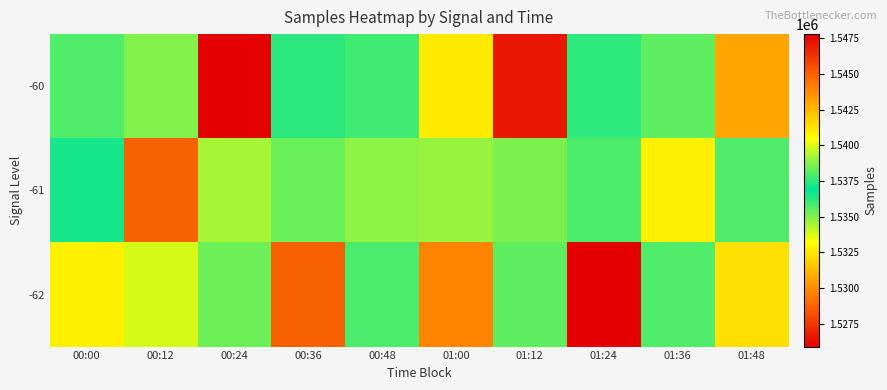

Reading left to right, transcribe all the data shown in this chart.

-60: 00:00=1537998	00:12=1534981	00:24=1525905	00:36=1537491	00:48=1535914	01:00=1532657	01:12=1526621	01:24=1537509	01:36=1538216	01:48=1543042
-61: 00:00=1536552	00:12=1545005	00:24=1539240	00:36=1538371	00:48=1534833	01:00=1539026	01:12=1538621	01:24=1535747	01:36=1540948	01:48=1537969
-62: 00:00=1540908	00:12=1539926	00:24=1538396	00:36=1545007	00:48=1535802	01:00=1529722	01:12=1535517	01:24=1547802	01:36=1537999	01:48=1541372